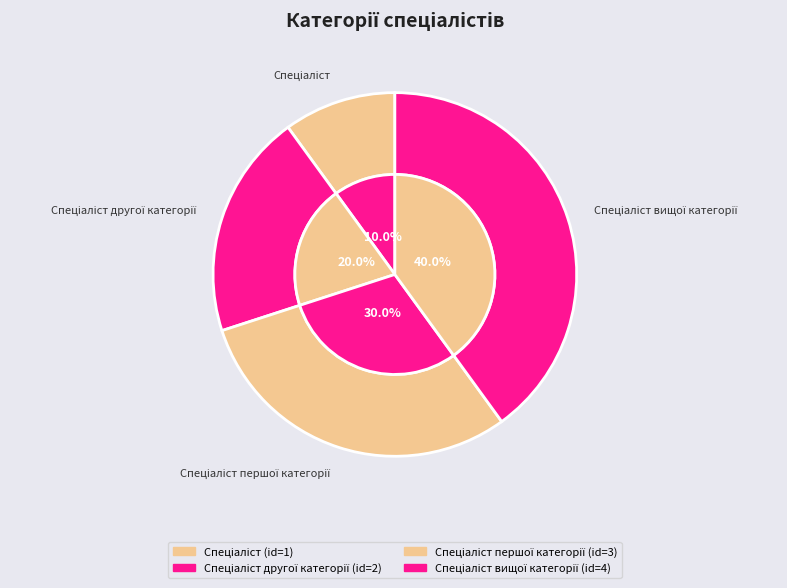

To the nearest percent, what is the combined percentage of Спеціаліст другої категорії and Спеціаліст першої категорії?

50%